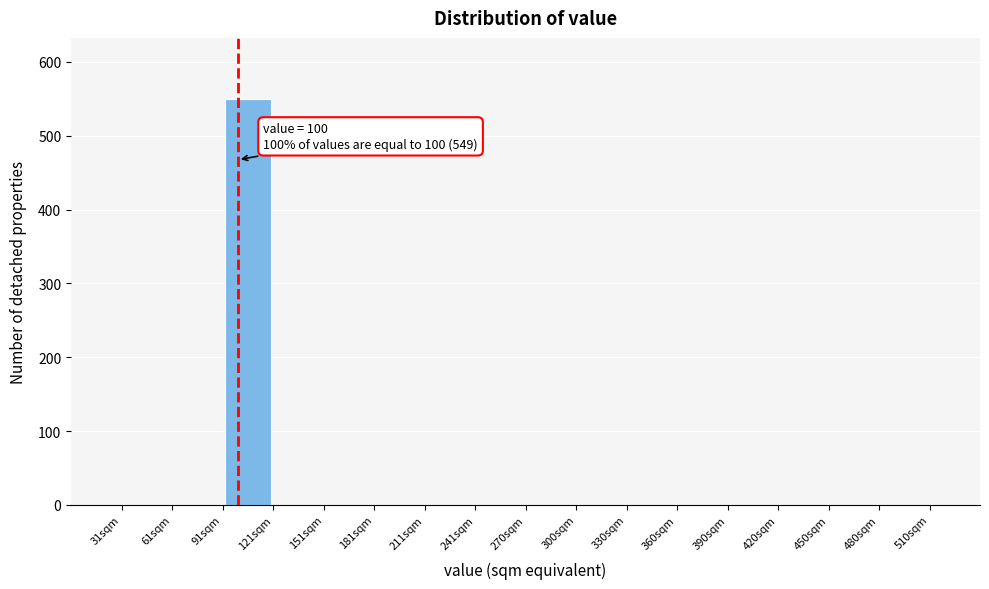

Which range on the x-axis has the tallest bar?

90 to 120